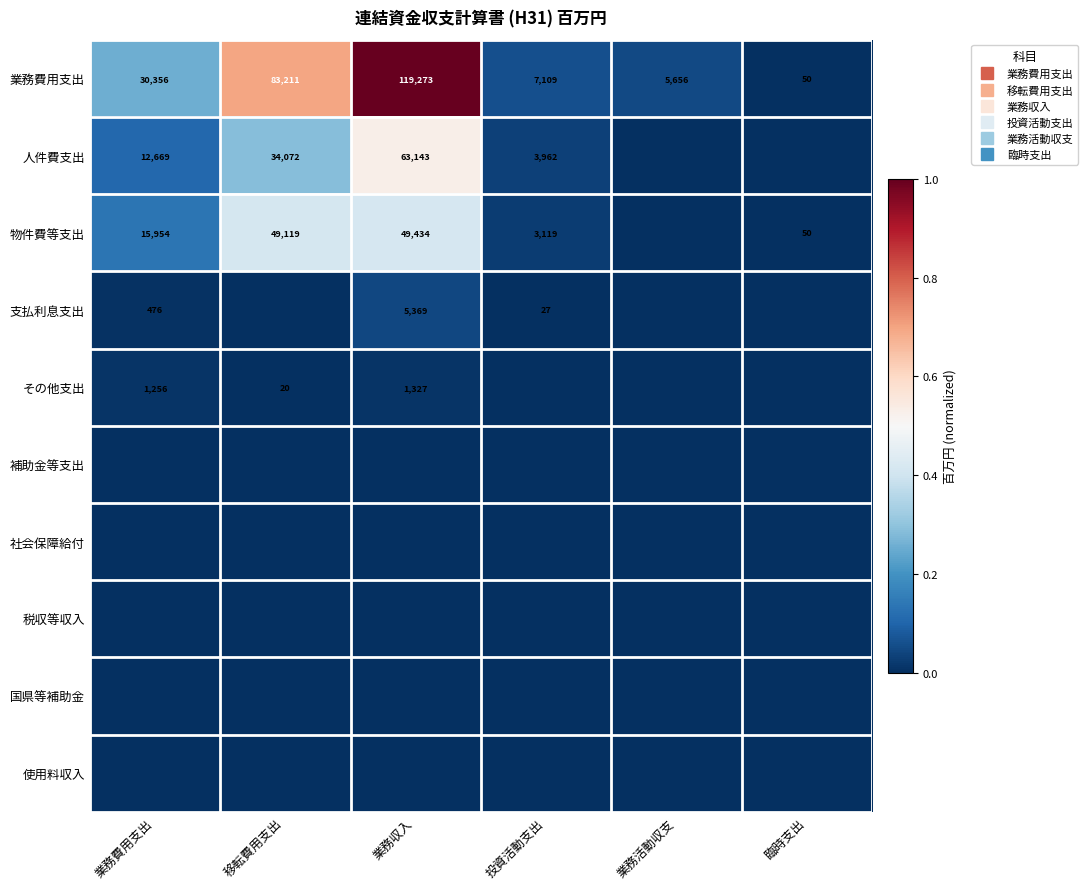

Which series has the largest total across all categories?

業務費用支出